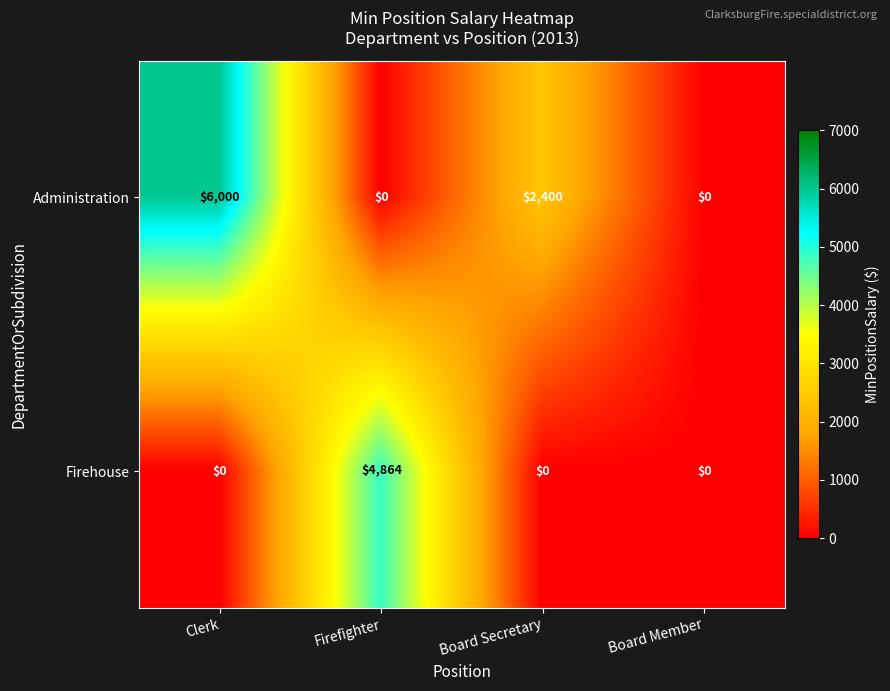

Rank the series by their maximum value, from lowest to highest.

Firehouse, Administration